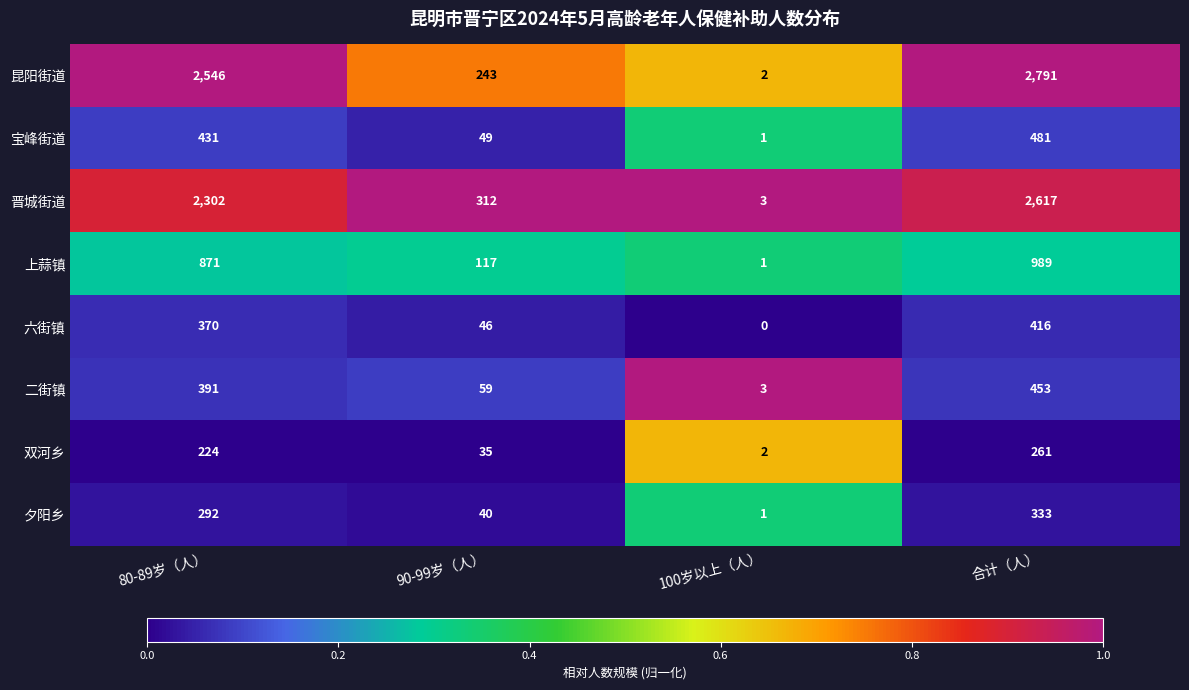

What is the difference between the highest and lowest values at 80-89岁（人）?

2322